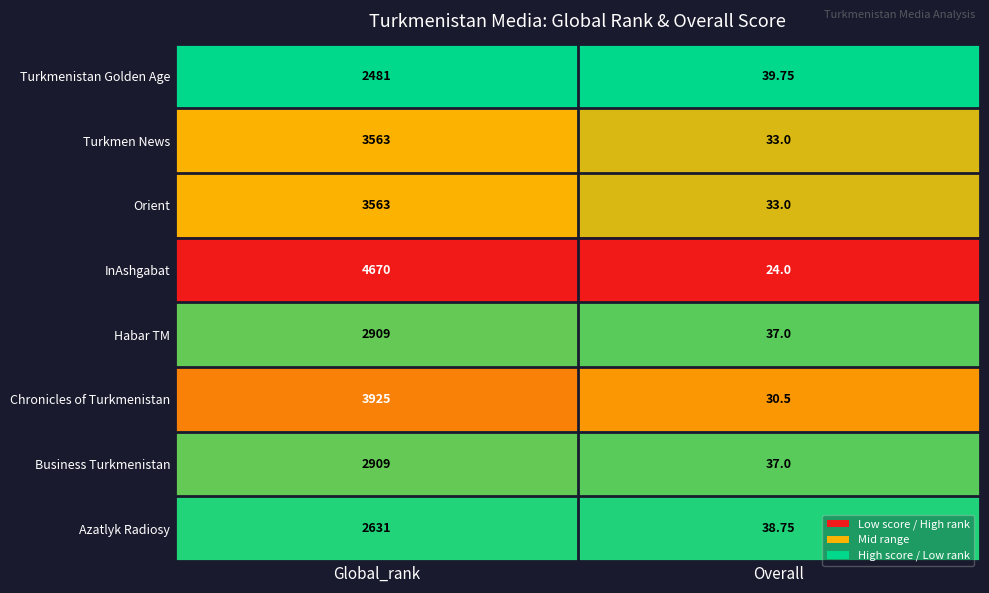

At which category is the sum across all series the highest?

Global_rank